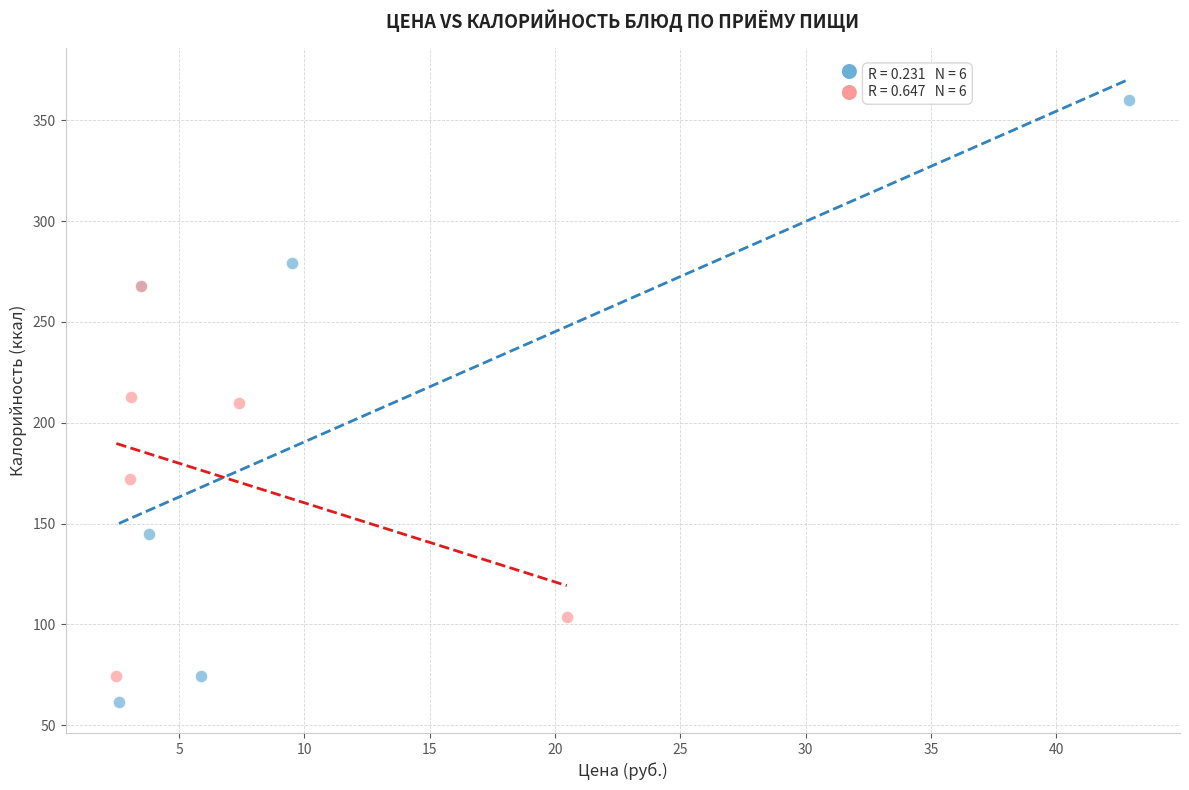

Which series contains the highest Y value?

Завтрак